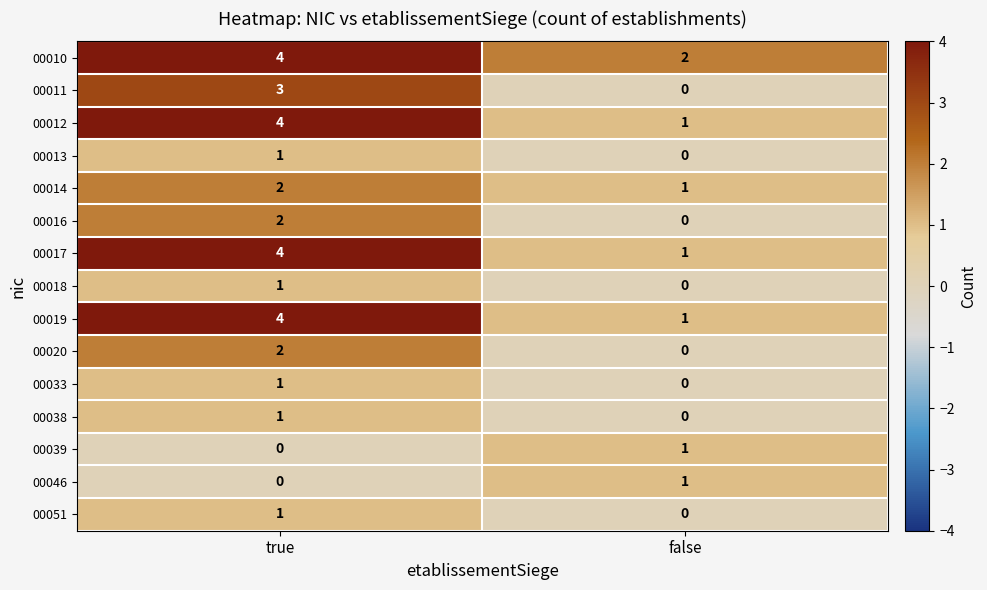

Where is 00018 nearest to the value 0?

false